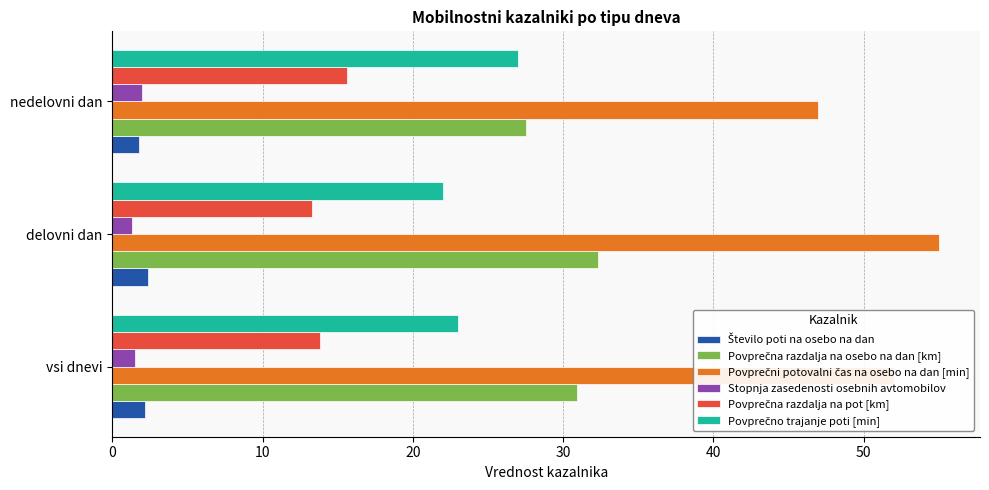

What is the maximum value shown in the chart?

55.0